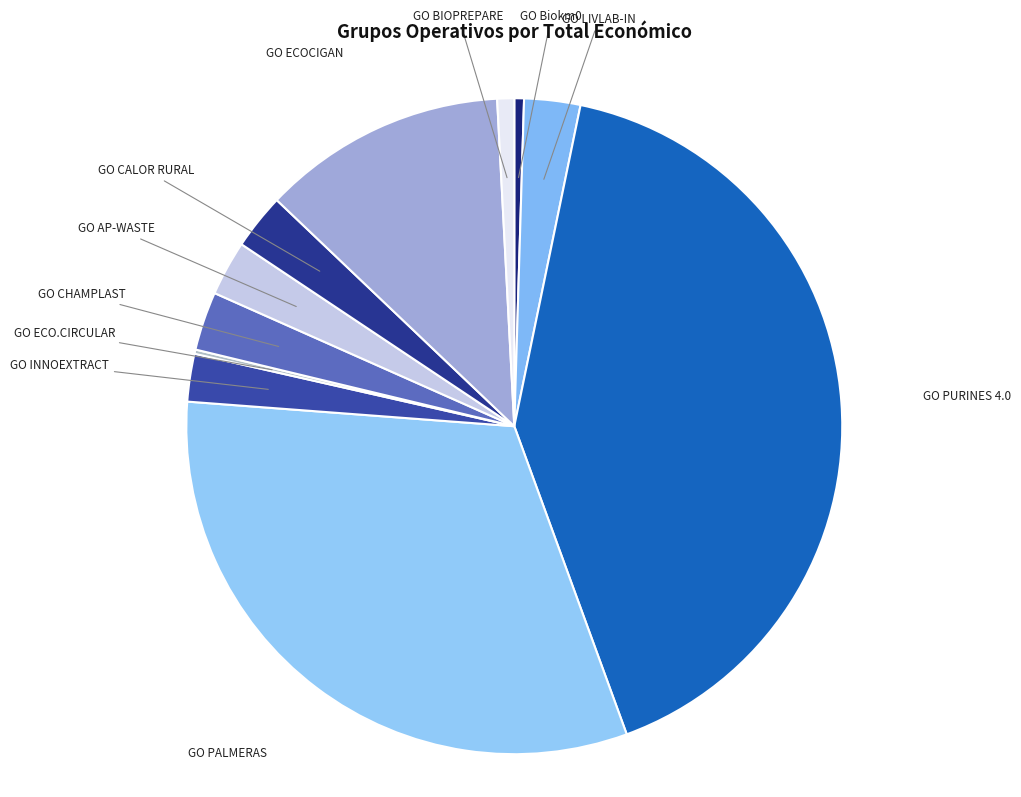

Is GO CHAMPLAST the majority of the pie?

No